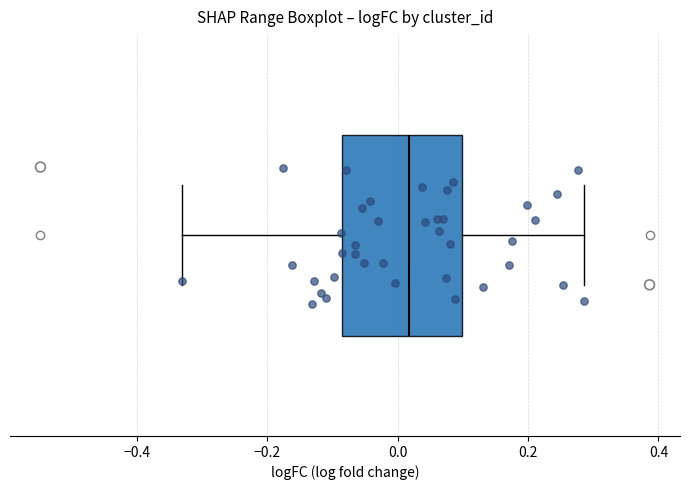

Transcribe this box plot: give where the median line is, the range the box spans, and where the two whiskers end, as read against the x-axis. The values are not printed on the chart, so give them approximately, as read against the axis.

median 0.02, box -0.08 to 0.10, whiskers -0.34 to 0.28